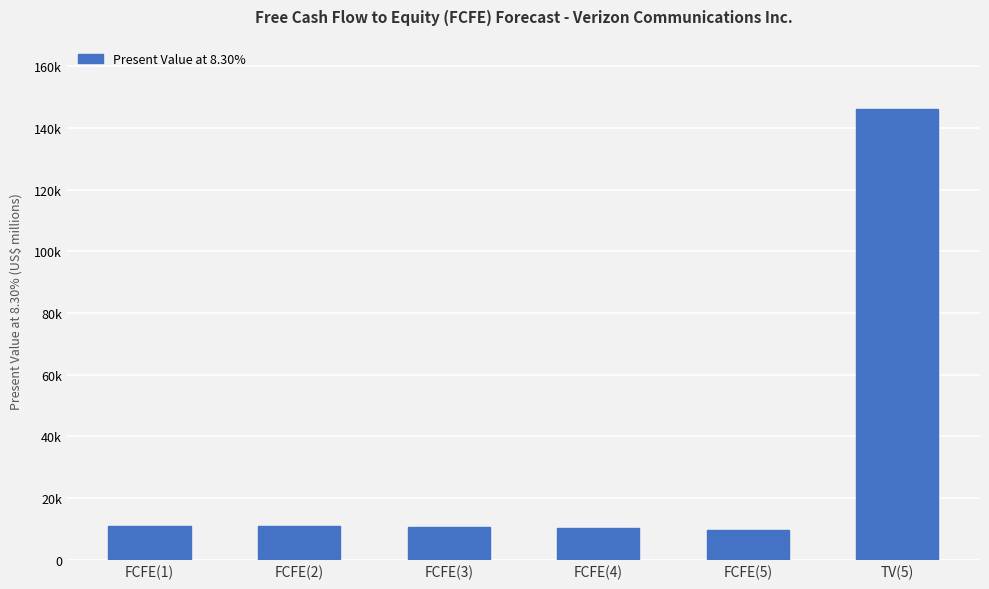

Are the bars horizontal?

No